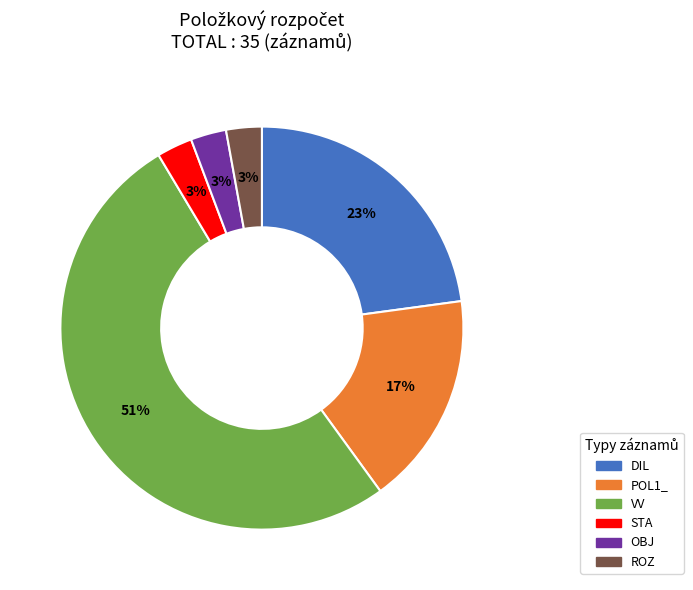

Do VV and ROZ together represent more than half of the pie?

Yes